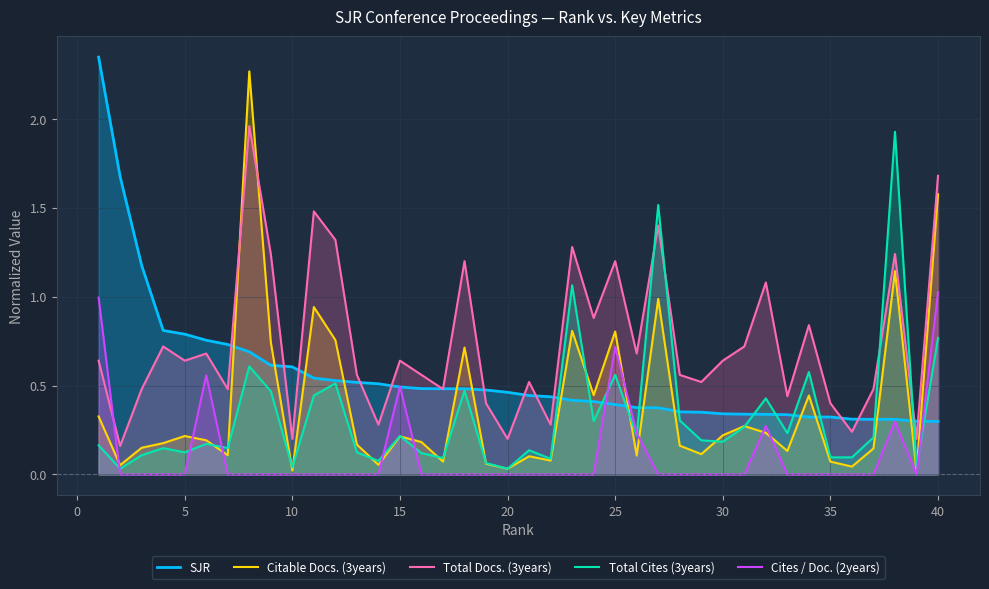

Is it true that SJR equals 1.0 at 10?

False